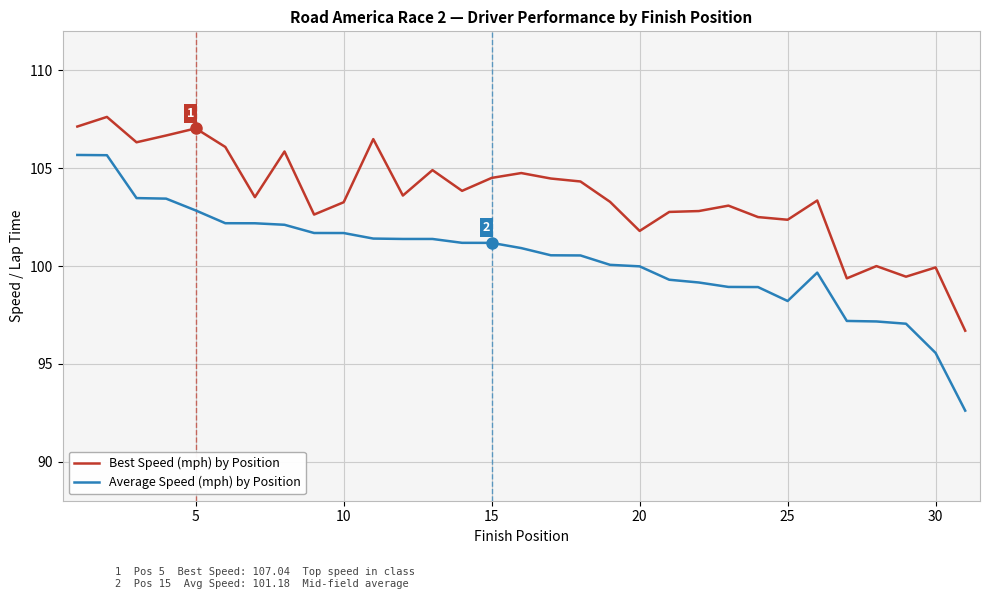

Which series has the largest total across all categories?

Best Speed (mph) by Position